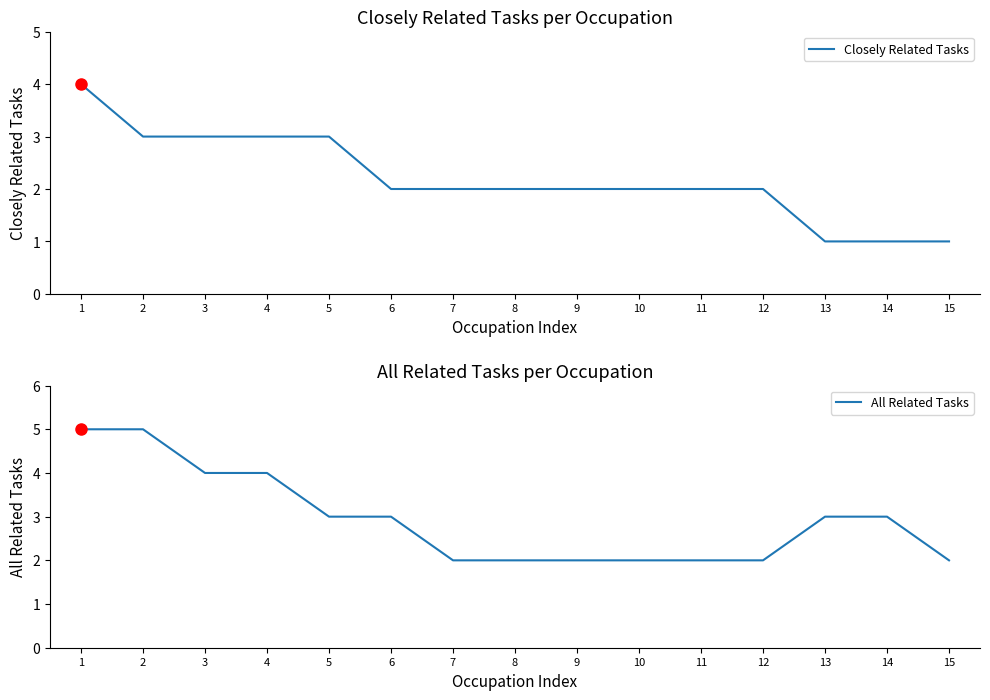

What is the minimum value for All Related Tasks?

2